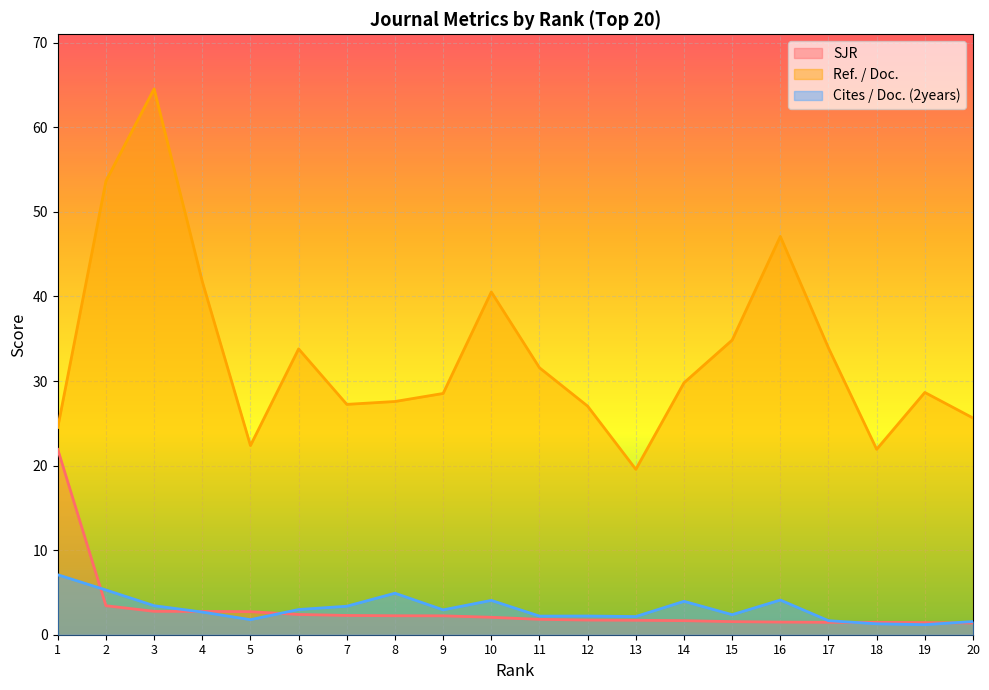

What are all the series names shown in the legend?

SJR, Ref. / Doc., Cites / Doc. (2years)